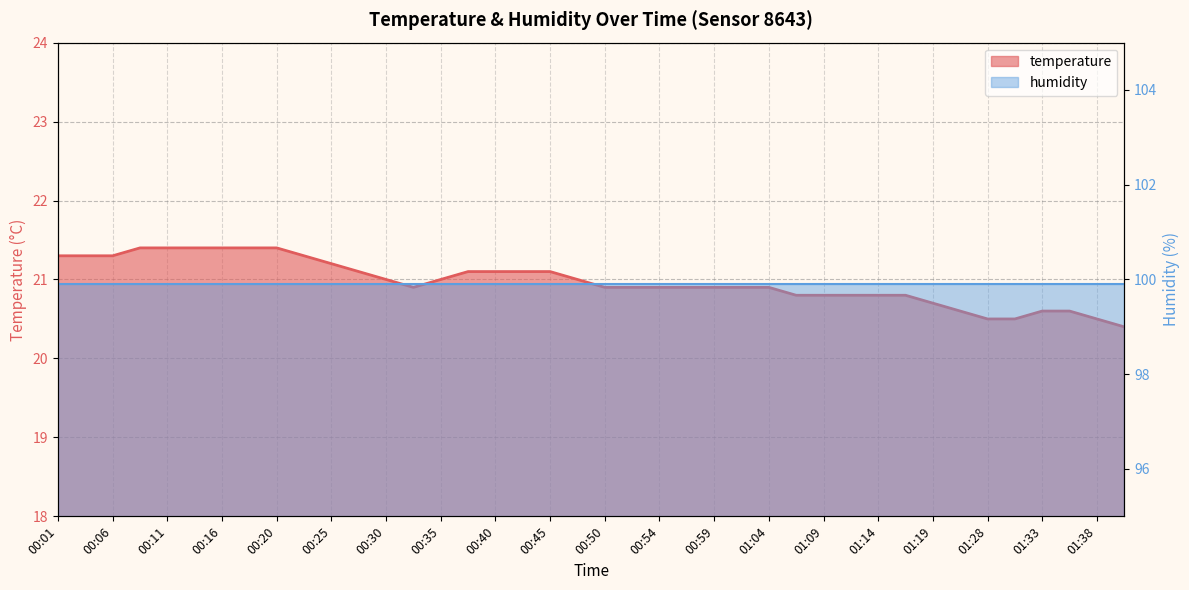

The chart shows a value of 21.0 at 00:47. True or false?

True